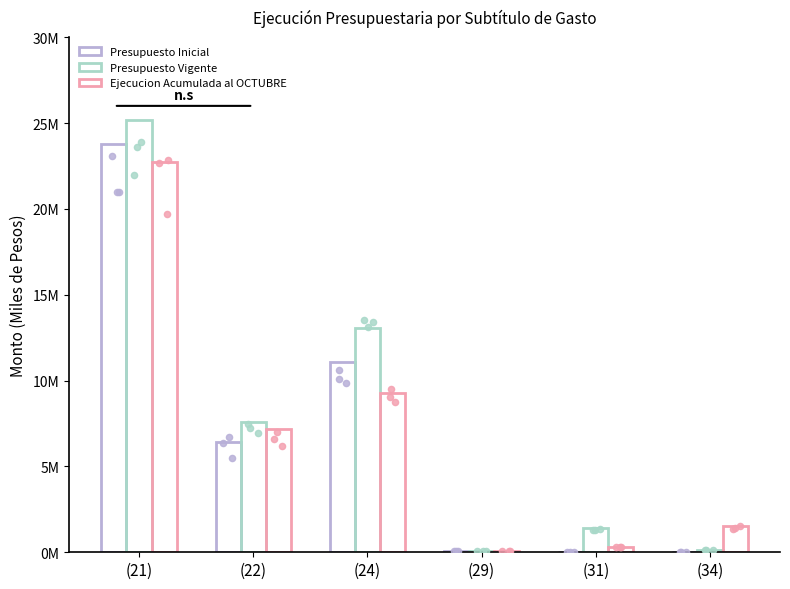

Is the value of Presupuesto Vigente at (29) greater than the value of Presupuesto Inicial at (21)?

No